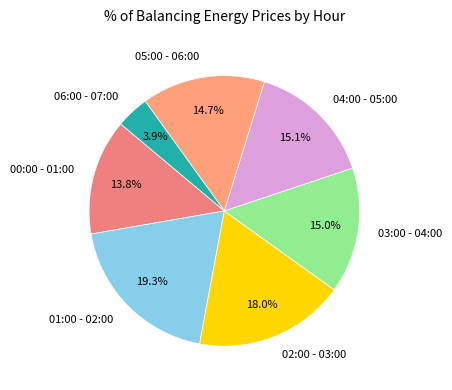

Is there any slice that represents more than half of the pie?

No